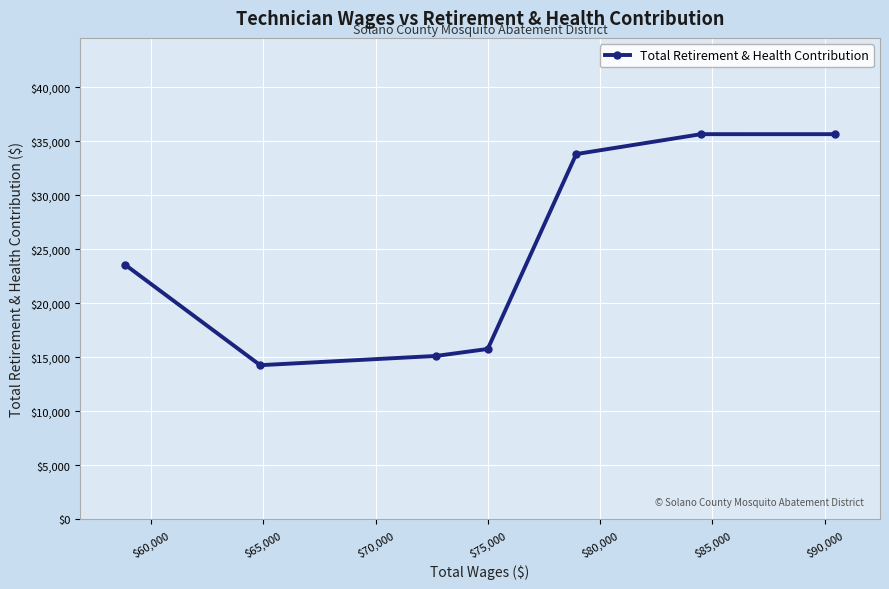

What is the greatest value displayed?

35659